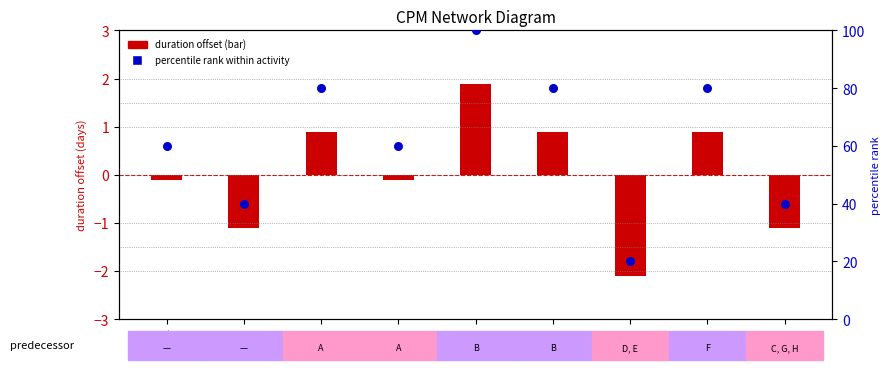

Which series reaches the maximum Y coordinate?

percentile rank within activity